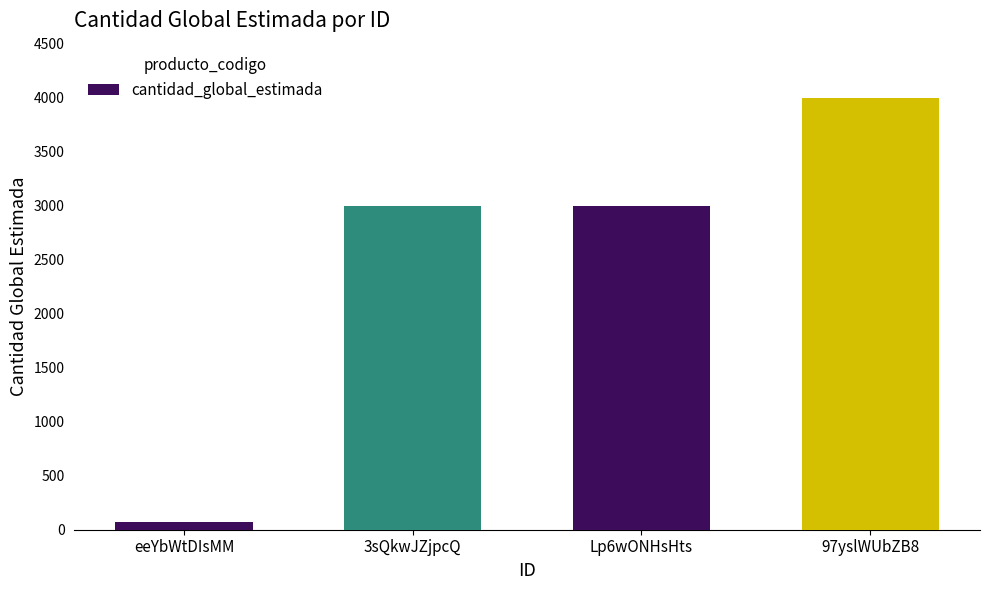

What is the value of the 4th bar from the left?

4000